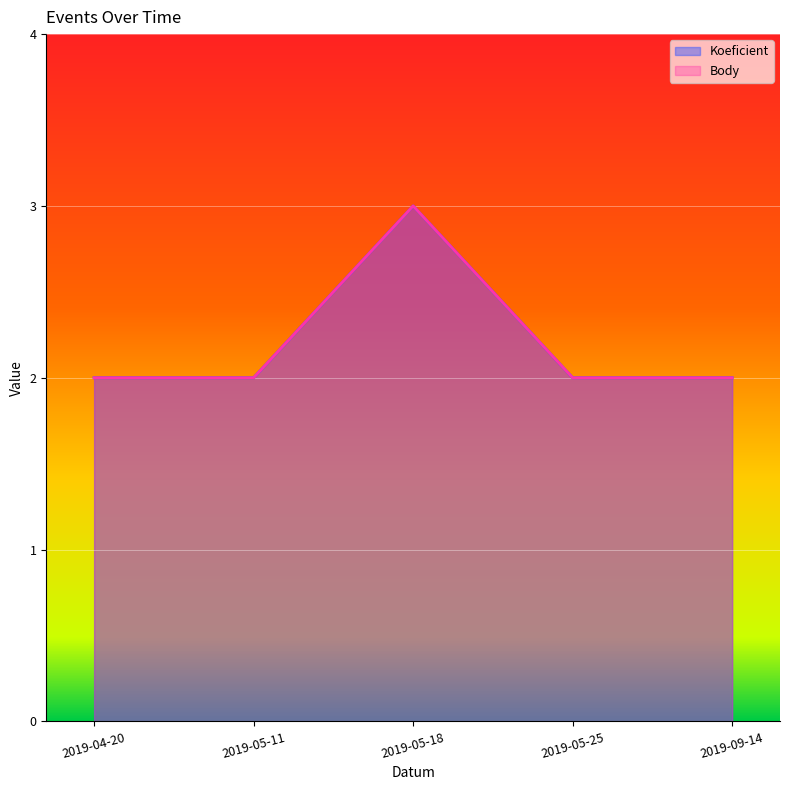

Reading right to left, list all the values displayed in this chart.

Koeficient: 2	2	3	2	2
Body: 2	2	3	2	2